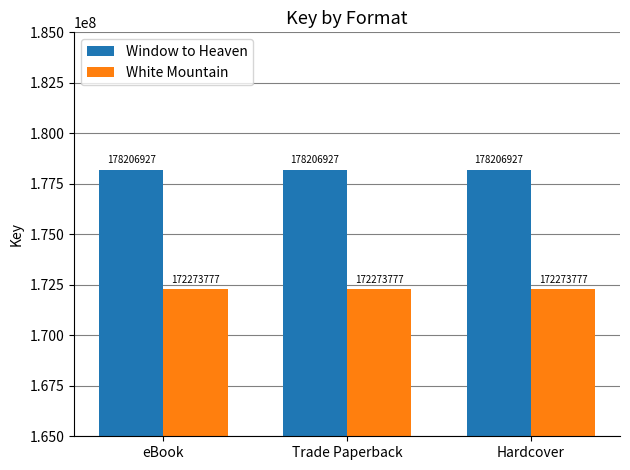

At eBook, list the series in order from smallest to largest.

White Mountain, Window to Heaven